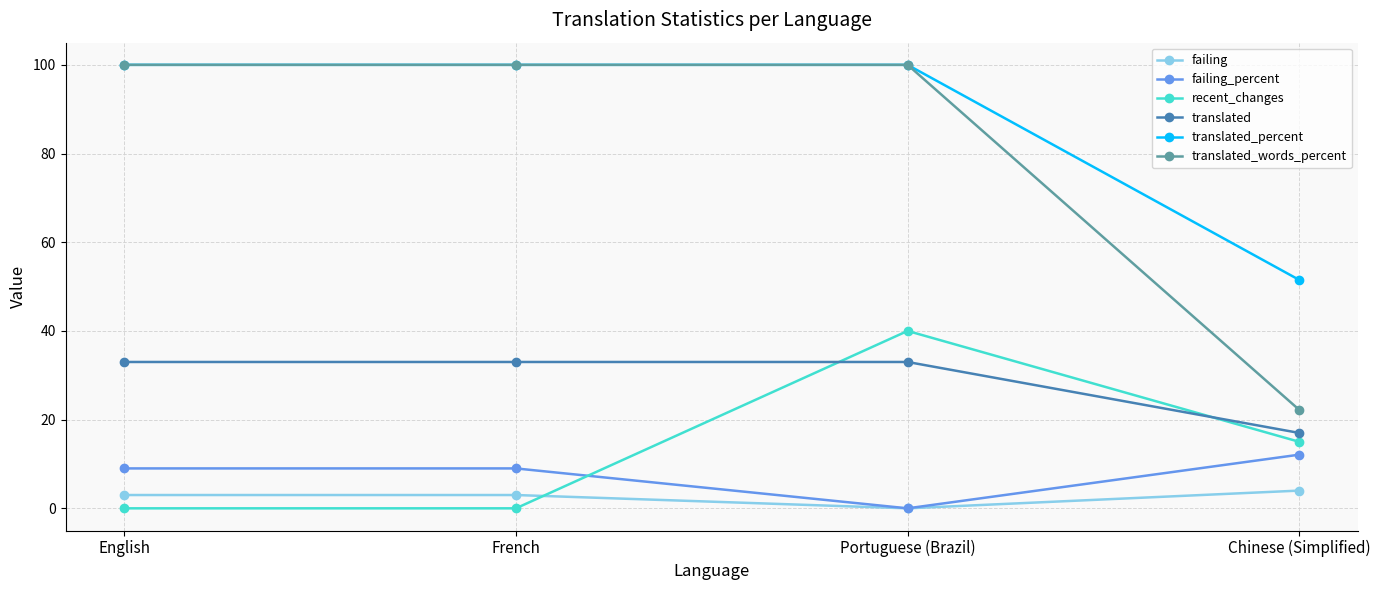

True or false: translated_words_percent has a value of 64.2 at Portuguese (Brazil).

False